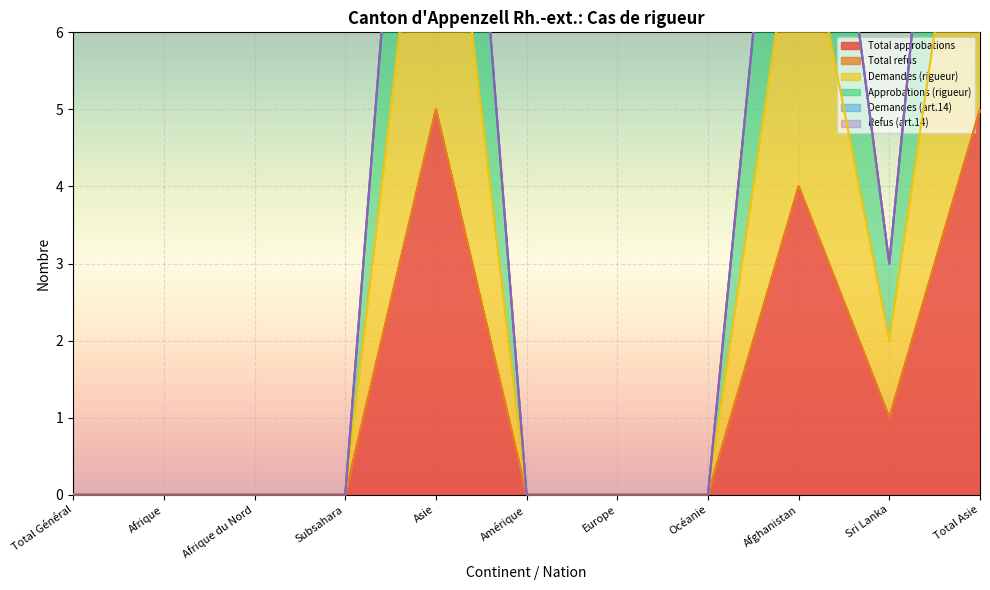

At which label does Approbations (rigueur) reach its peak?

Asie